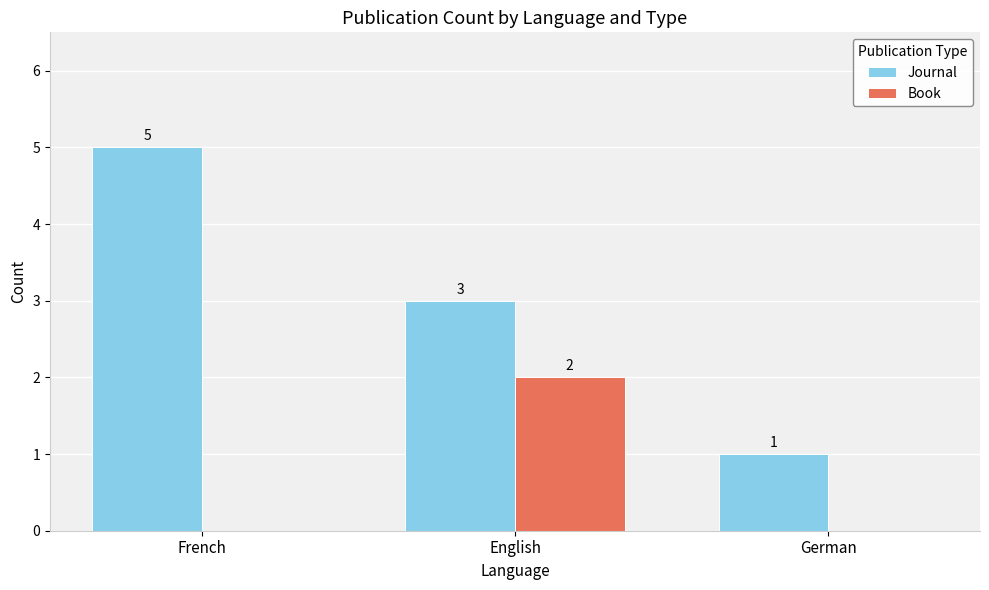

Is the value of Journal at German greater than the value of Book at English?

No